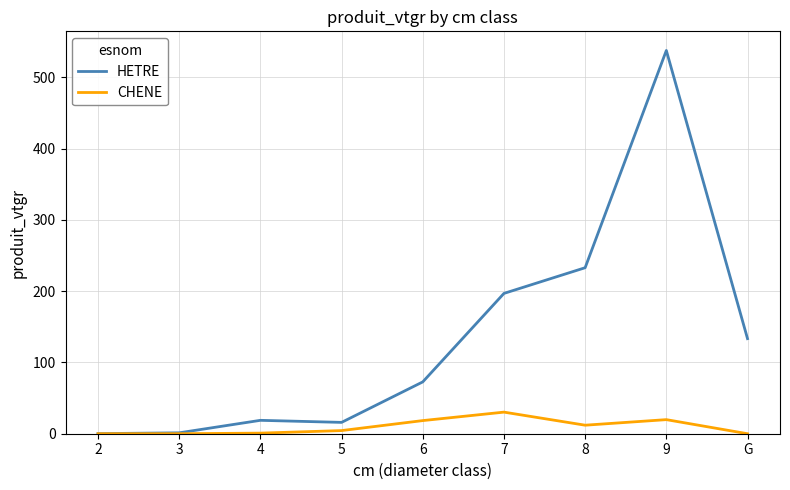

Which series has the largest range (max minus min)?

HETRE